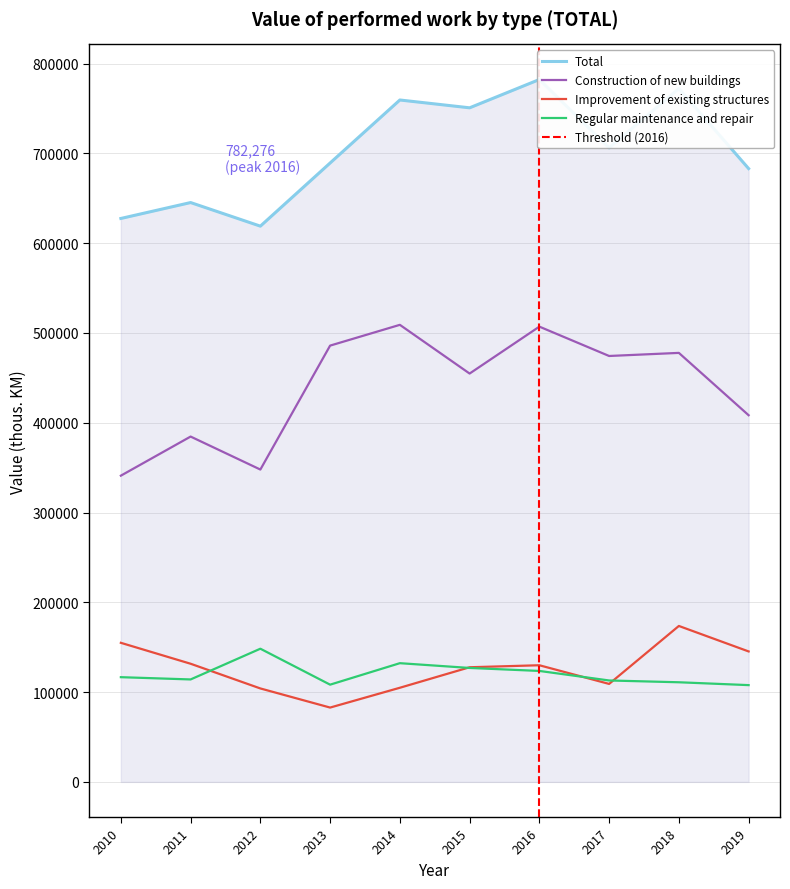

Is the value of Improvement of existing structures at 2013 greater than the value of Regular maintenance and repair at 2012?

No